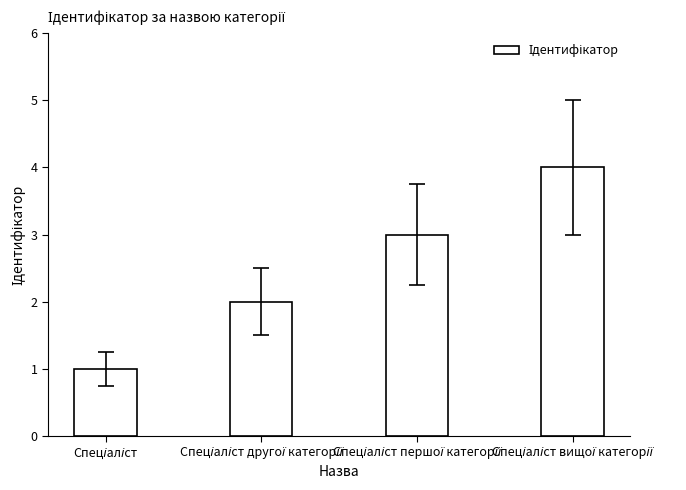

What is the difference between the maximum and minimum values?

3